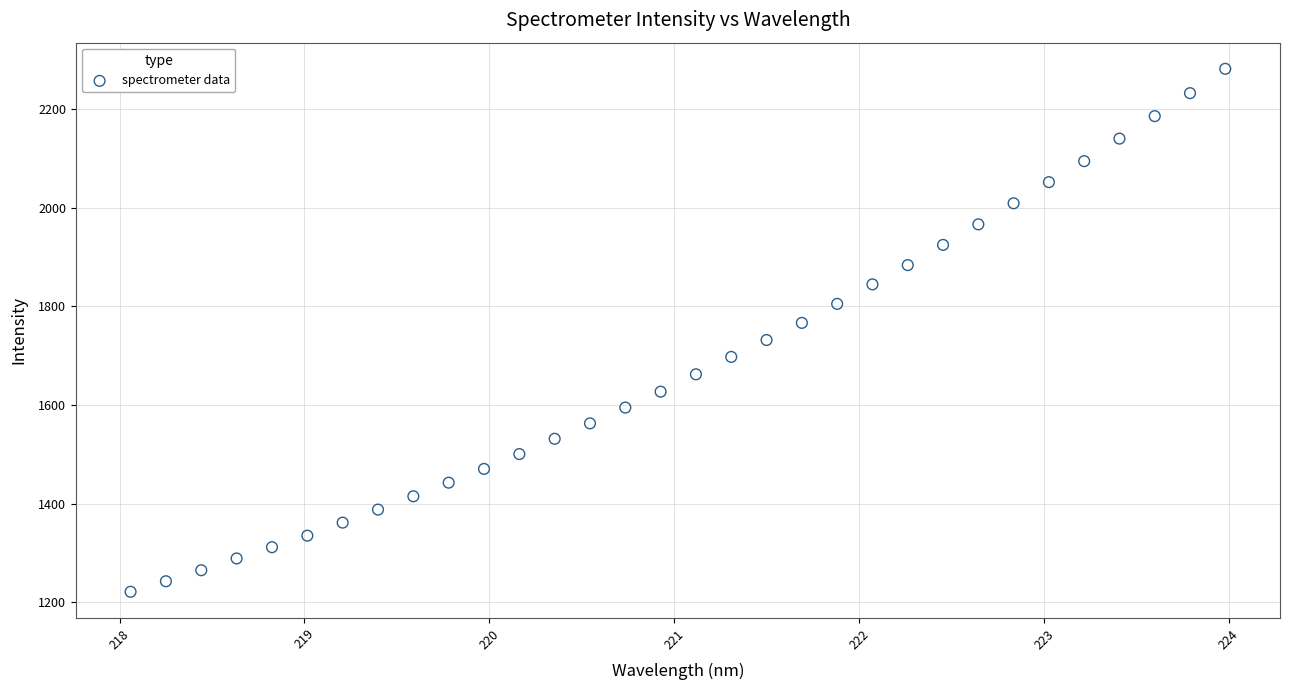

What is the range of X values (max minus min)?

5.9